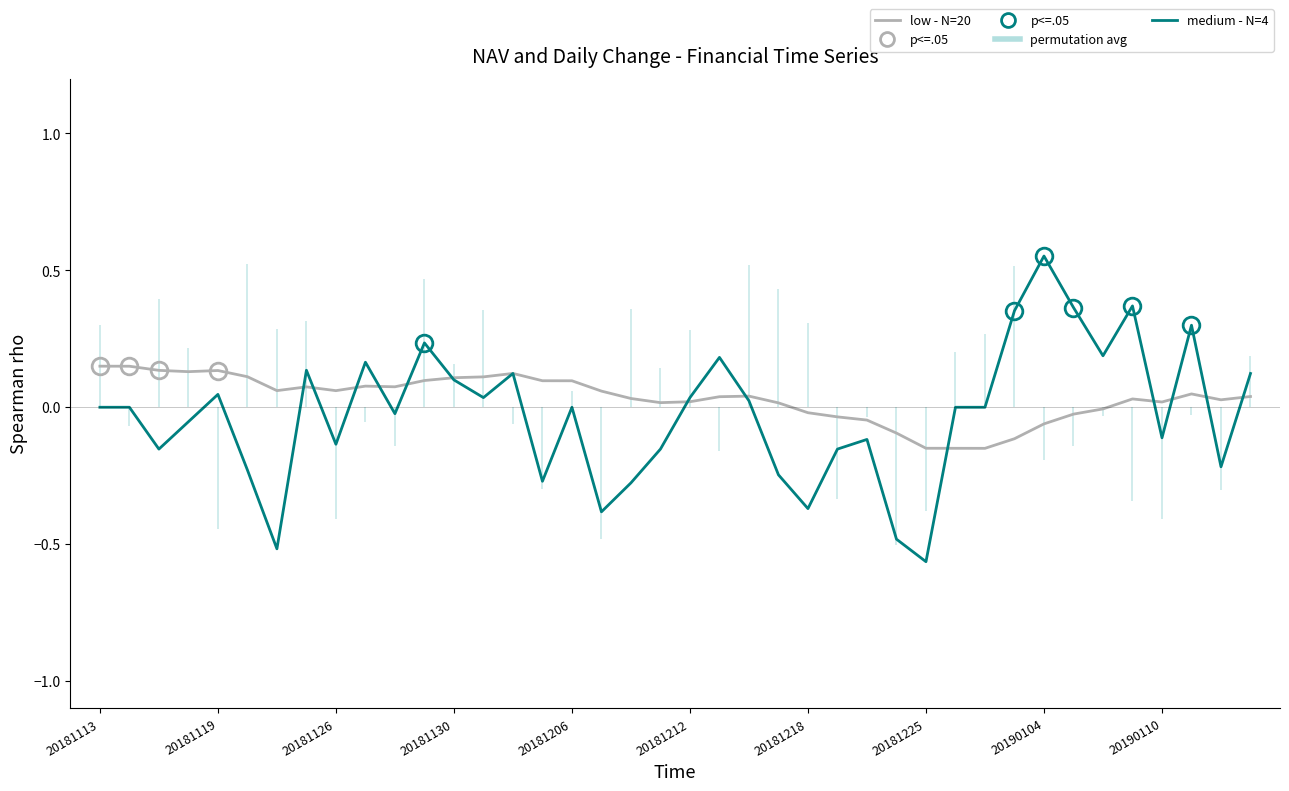

What is the spread (max minus min) of values at 20181218?

0.4